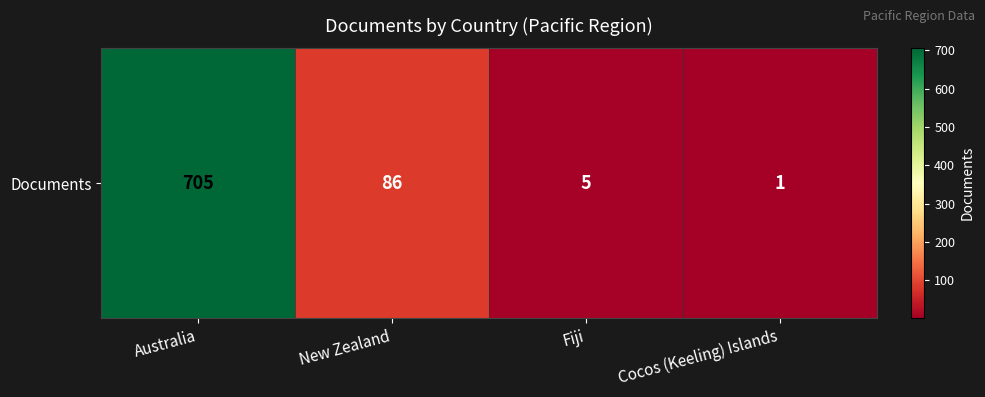

Count the number of values greater than 86.

1